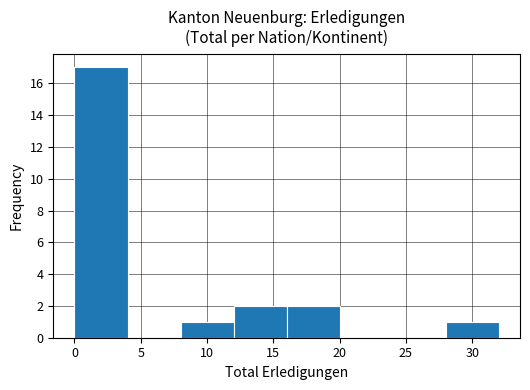

Which range on the x-axis has the tallest bar?

0 to 4